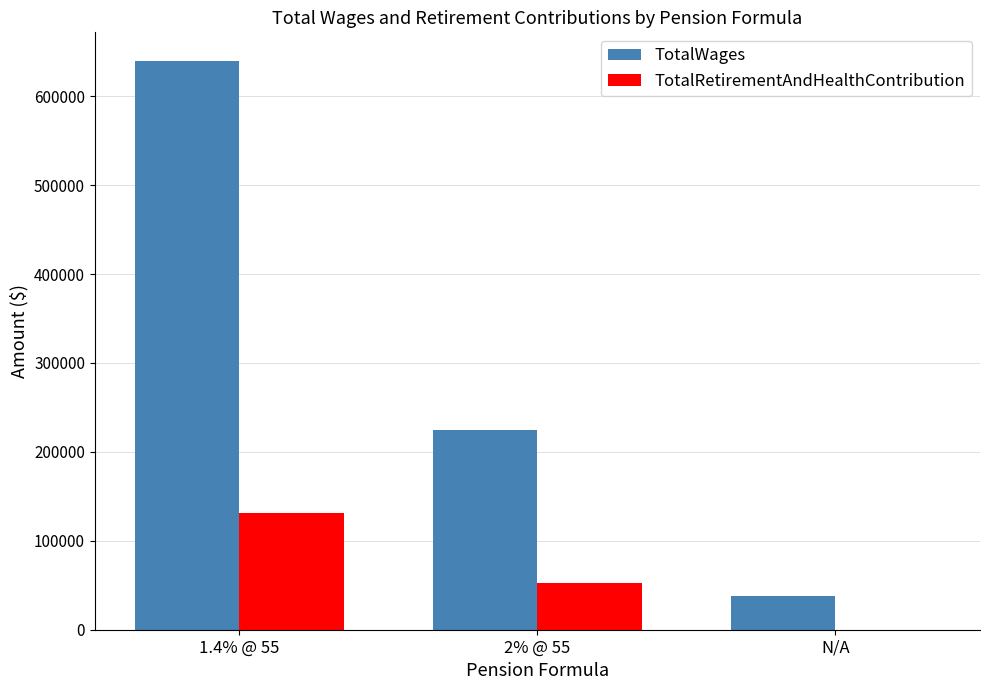

What is the sum of the TotalWages values at 1.4% @ 55 and N/A?

677466